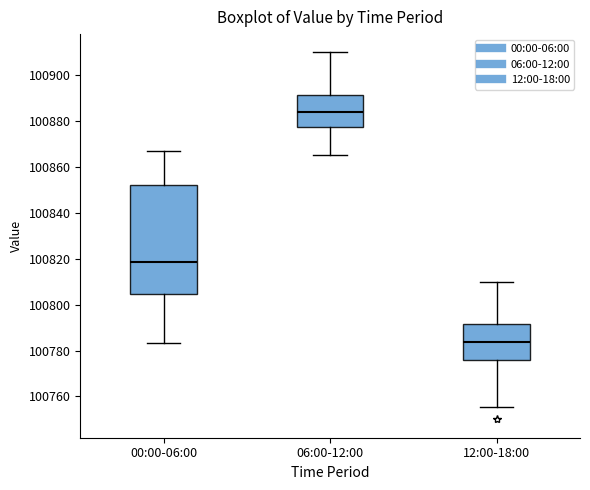

Which box has the lowest median line?

12:00-18:00